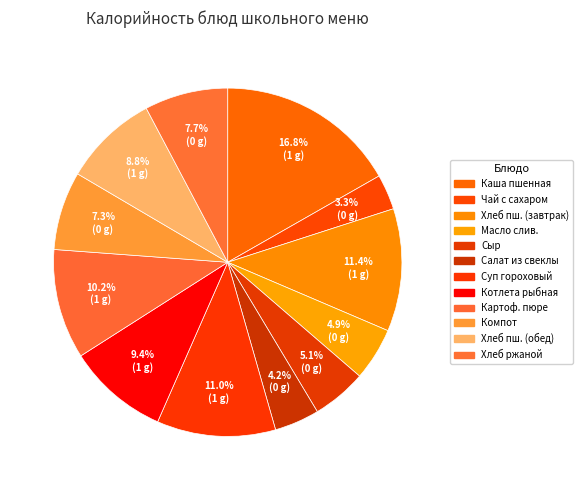

How many segments does this pie chart have?

12